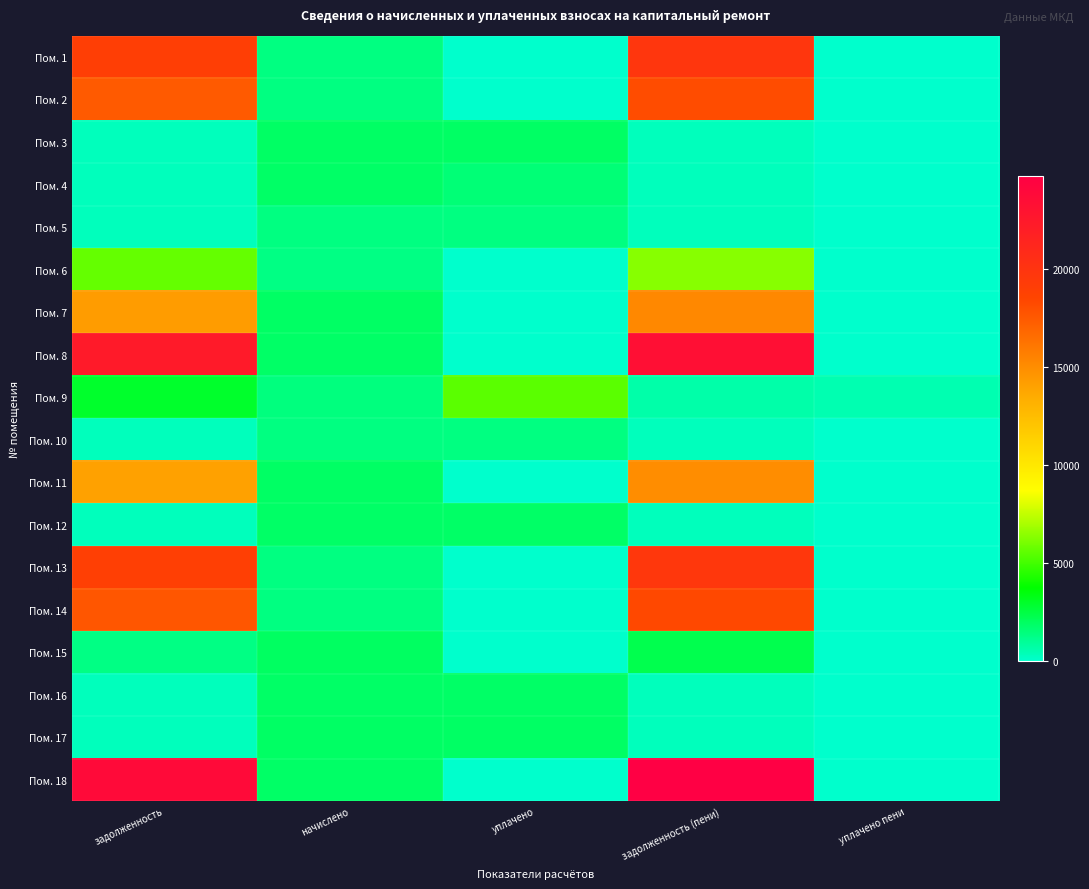

Which series has the largest total across all categories?

Пом. 18